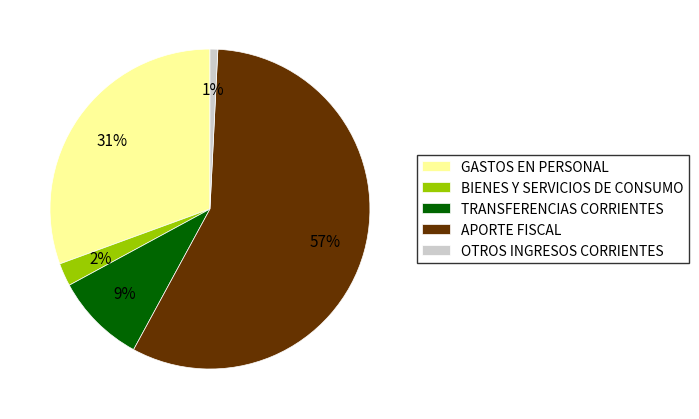

Count the number of slices in the pie.

5